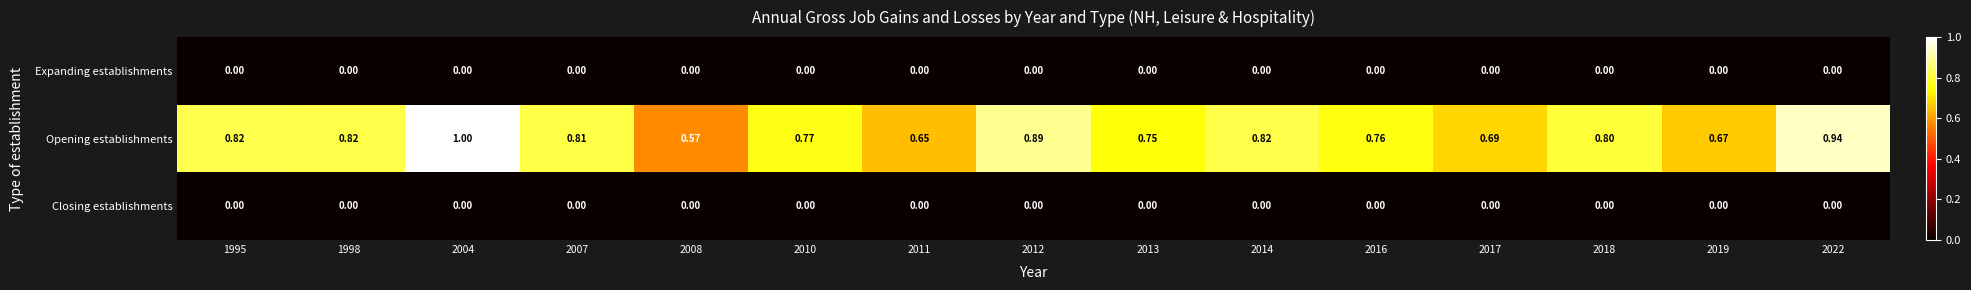

Is the value of Opening establishments at 2008 greater than the value of Expanding establishments at 2016?

Yes